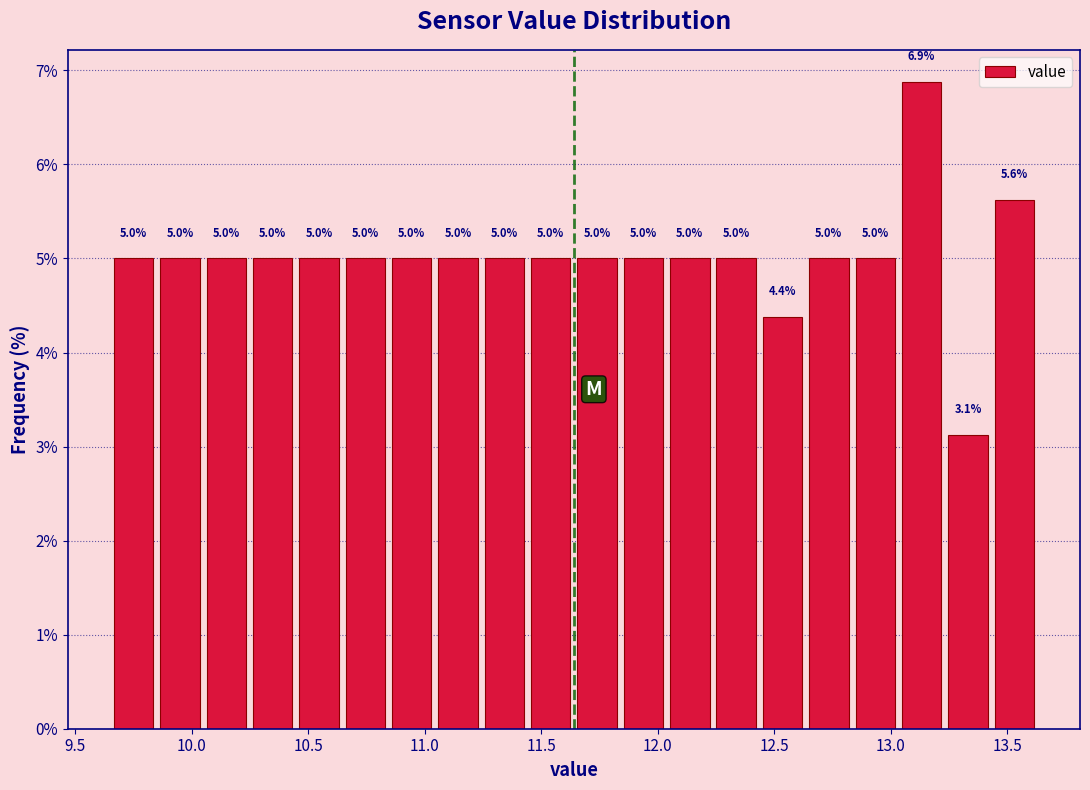

Around what value on the x-axis is the tallest bar? Give the approximate position of its centre, as read against the axis.

13.15